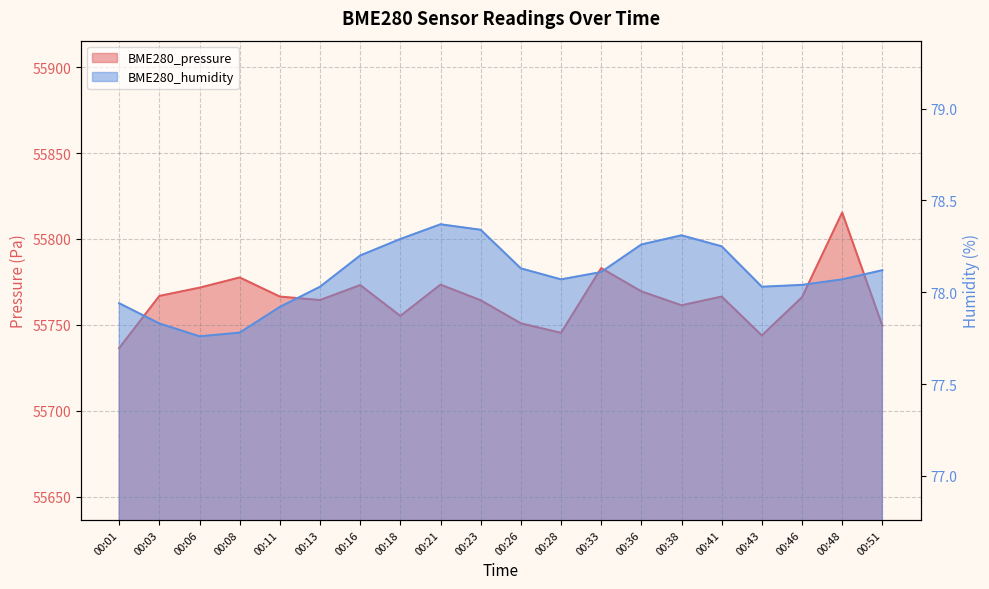

True or false: BME280_pressure and BME280_humidity cross at least once.

False